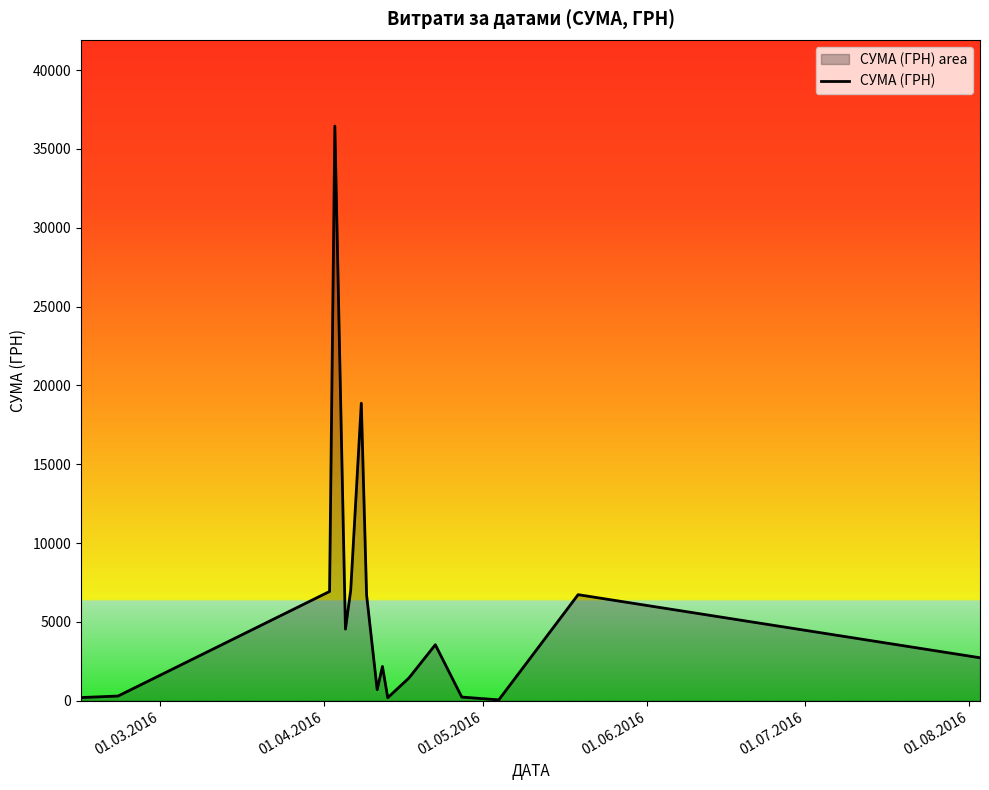

What is the maximum value shown in the chart?

36454.0